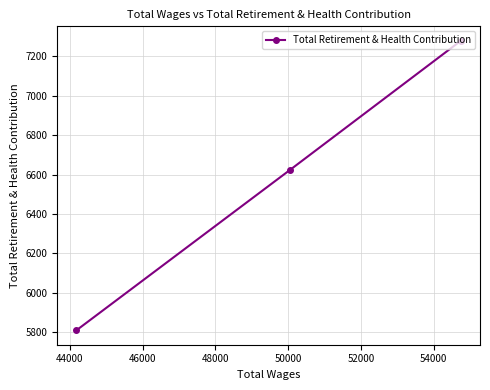

What is the value of the 3rd point from the left?

7279